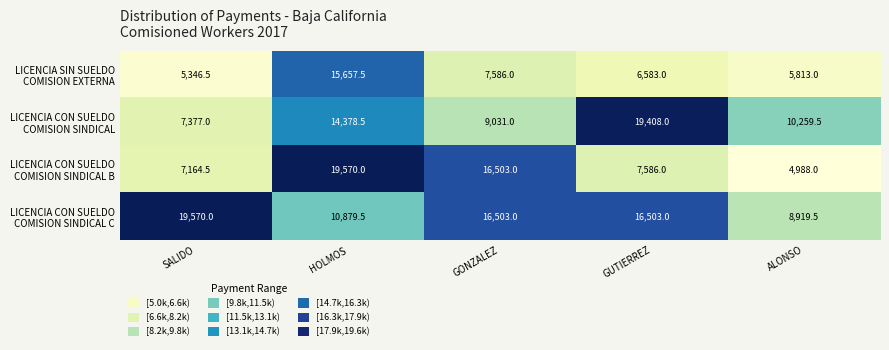

What is the spread (max minus min) of values at ALONSO?

5271.5